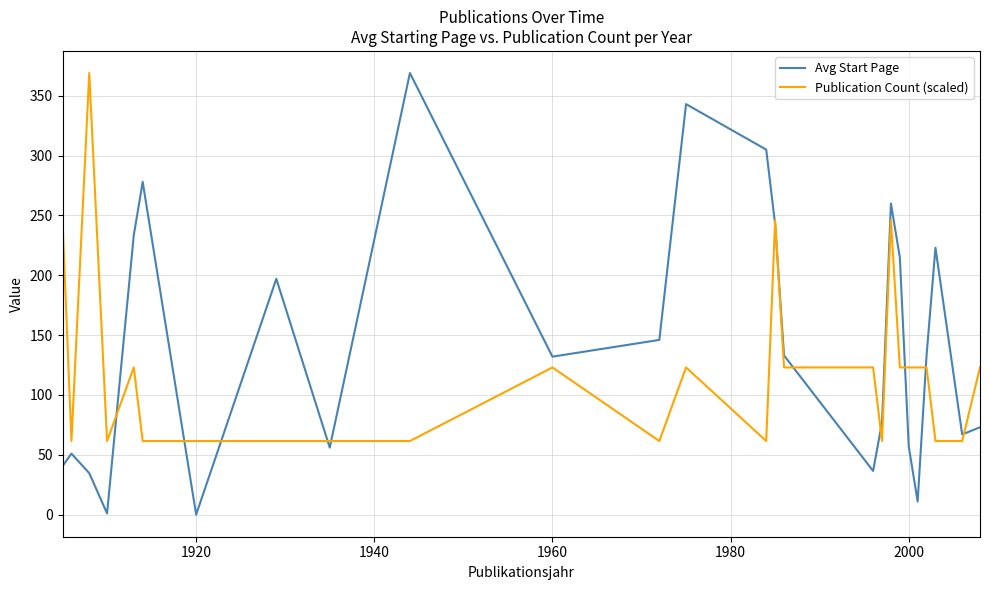

Rank the series by their average value, from lowest to highest.

Publication Count (scaled), Avg Start Page